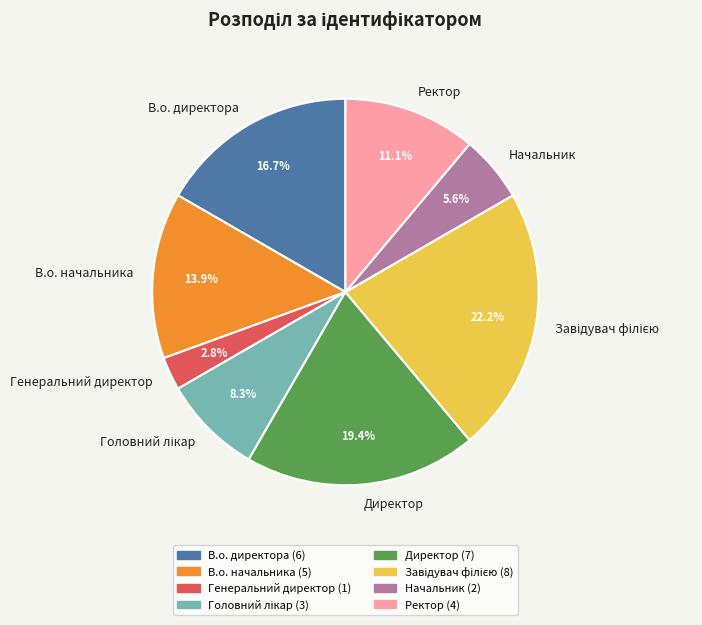

To the nearest percent, what is the average slice percentage?

12%